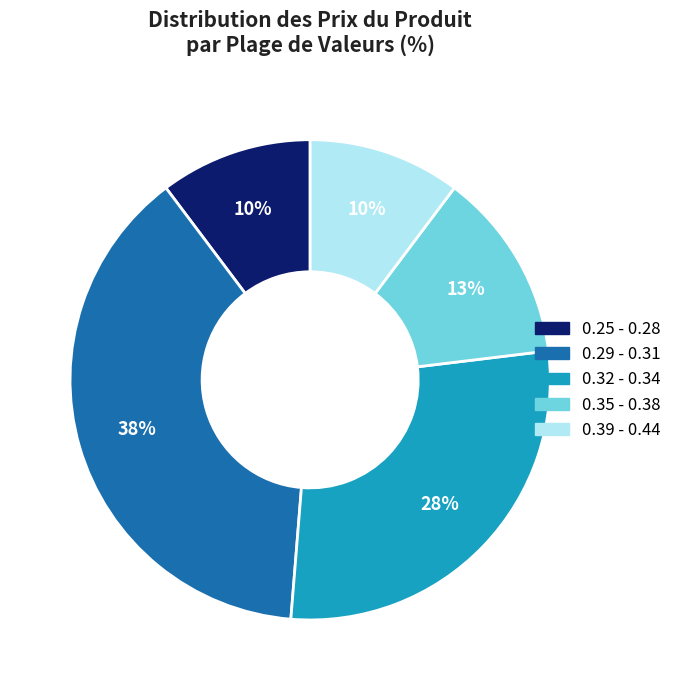

To the nearest percent, what is the average slice percentage?

20%